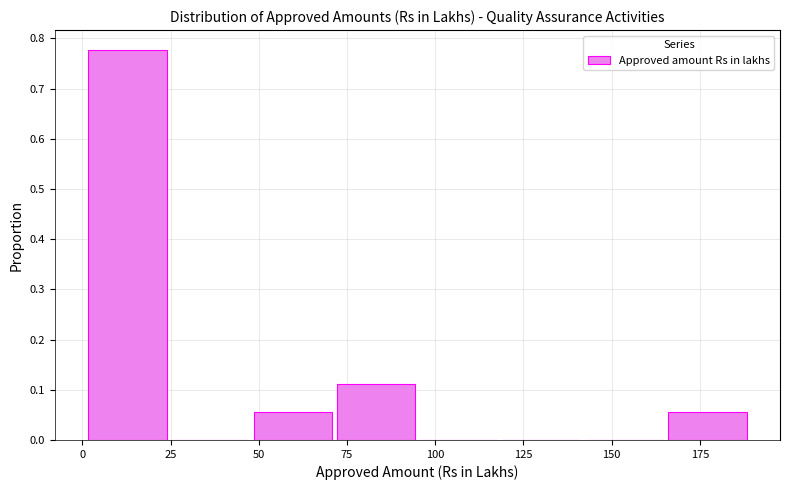

Reading left to right, transcribe this chart: for each bar, give the range it covers on the x-axis and its height. Neither the bar edges nor the heights are printed on the chart, so give them approximately, as read against the axes.

0 to 25: 0.78
25 to 50: 0
50 to 70: 0.06
70 to 95: 0.11
95 to 120: 0
120 to 145: 0
145 to 165: 0
165 to 190: 0.06